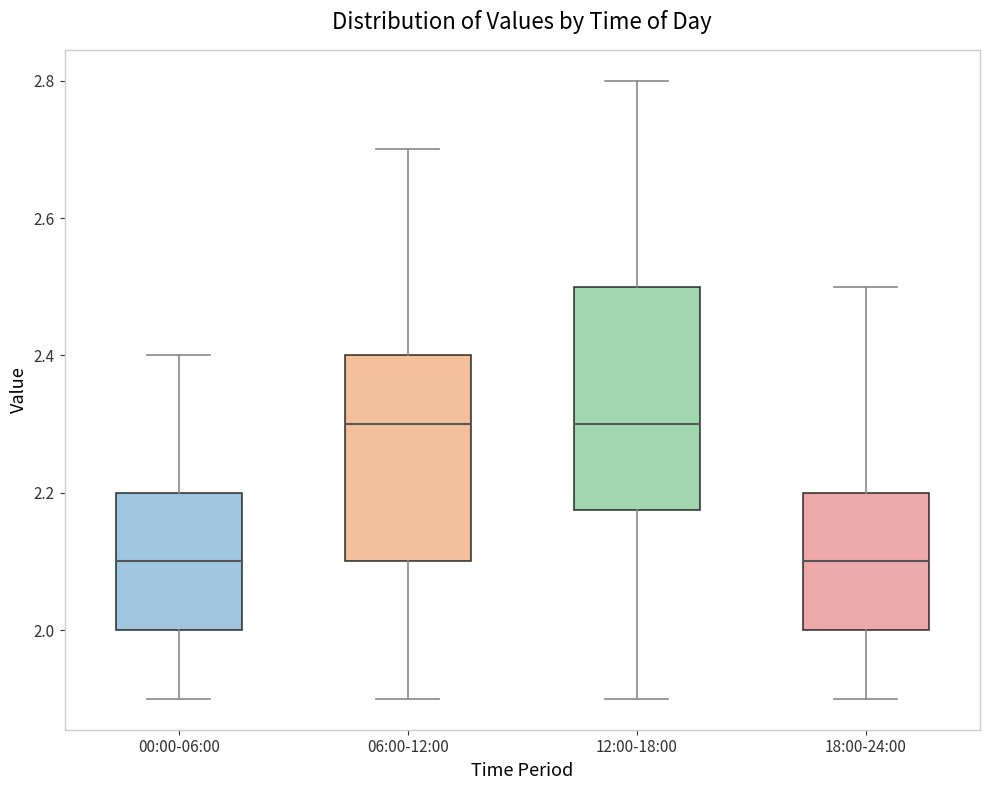

Reading left to right, read every box against the y-axis: the position of its median line, the range the box covers, and the ends of its whiskers. The values are not printed on the chart, so give them approximately, as read against the axis.

00:00-06:00: median 2.10, box 2.00 to 2.20, whiskers 1.90 to 2.40
06:00-12:00: median 2.30, box 2.10 to 2.40, whiskers 1.90 to 2.70
12:00-18:00: median 2.30, box 2.18 to 2.50, whiskers 1.90 to 2.80
18:00-24:00: median 2.10, box 2.00 to 2.20, whiskers 1.90 to 2.50